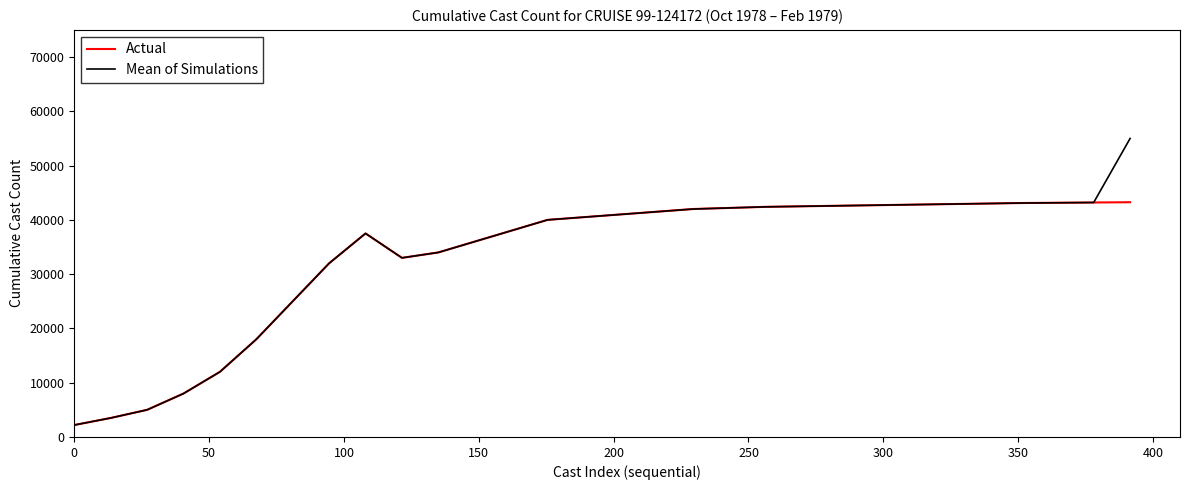

What is the minimum value for Actual?

2200